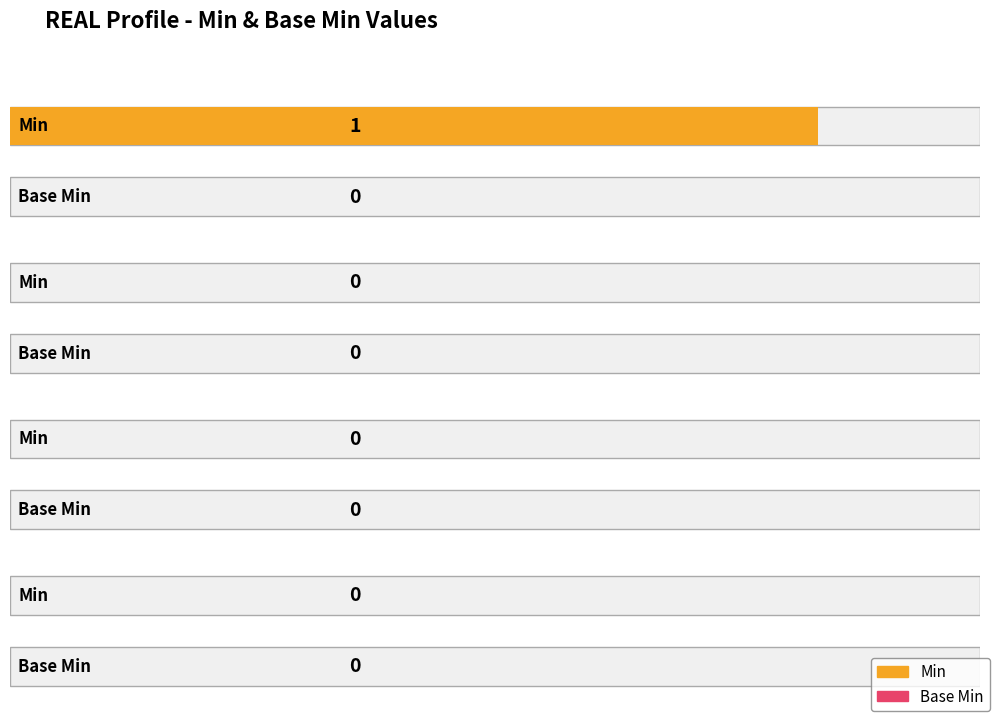

Rank the series by their maximum value, from lowest to highest.

Base Min, Min